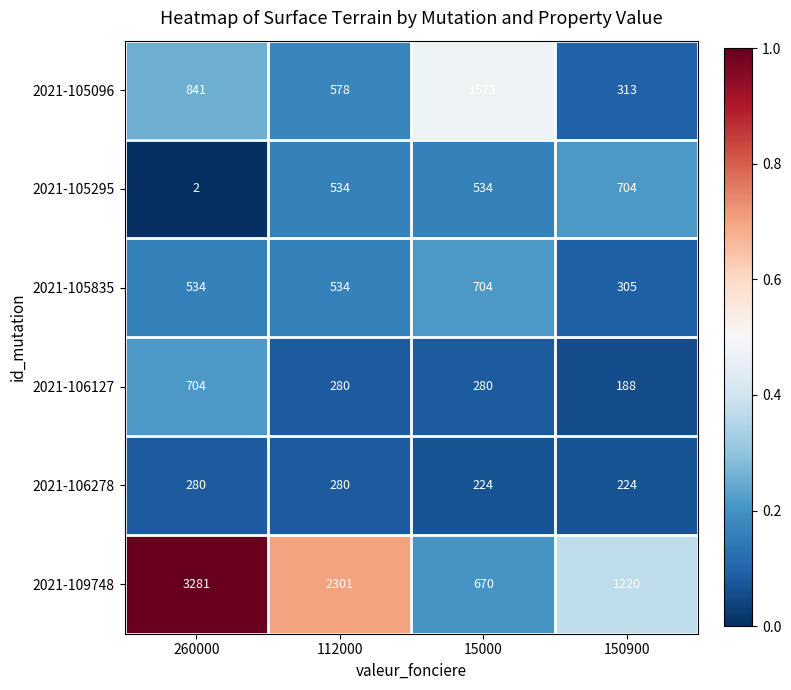

What is the approximate value of 2021-105096 at 15000, to the nearest 10?

1570